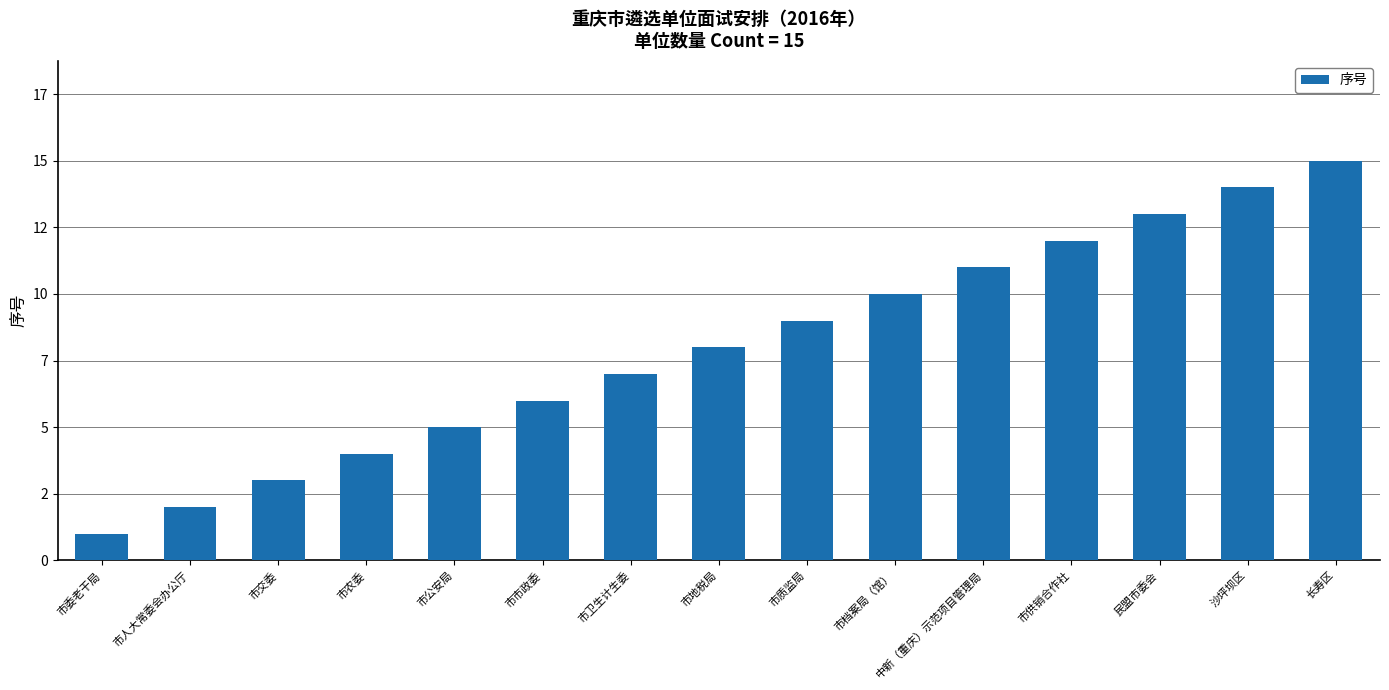

The value at 市地税局 is 8. True or false?

True